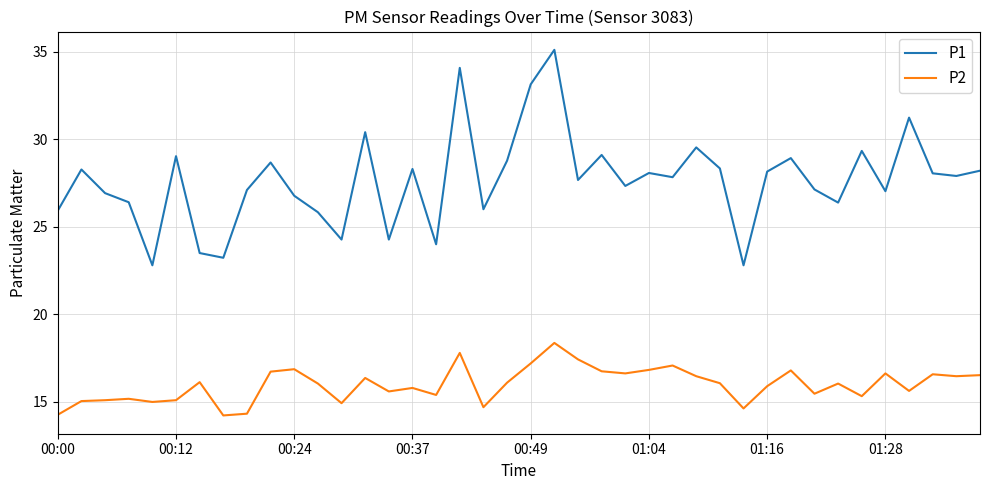

Rank the series by their average value, from lowest to highest.

P2, P1